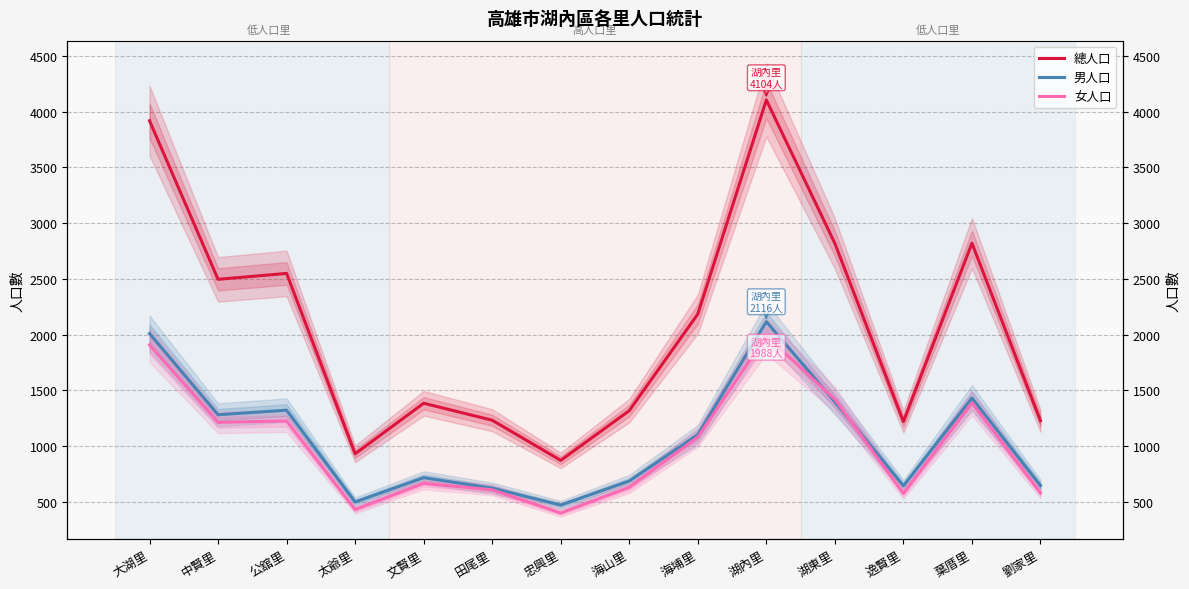

What is the sum of the 女人口 values at 海山里 and 葉厝里?

2019